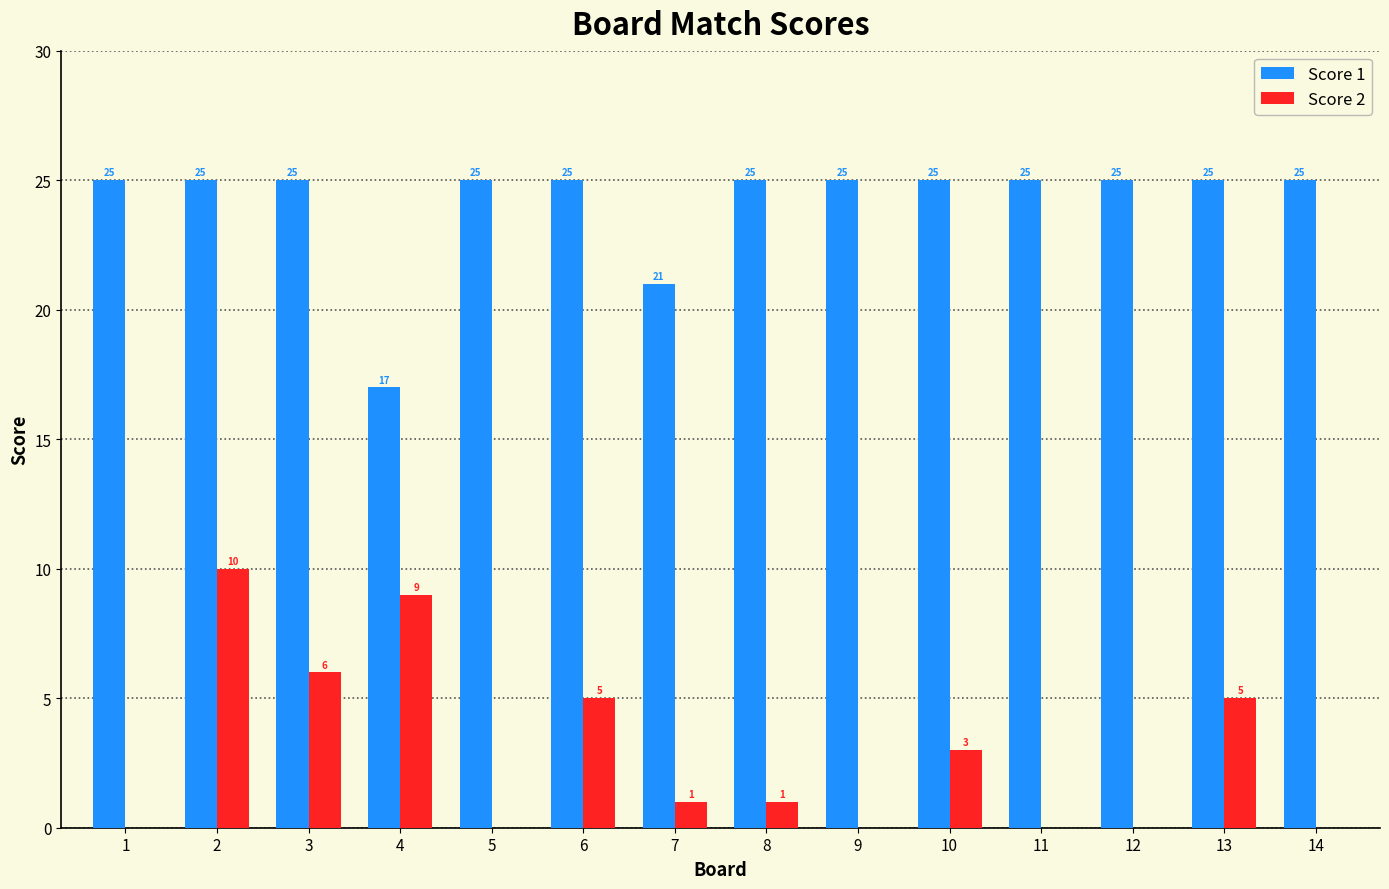

Are the bars grouped side by side (vs. stacked)?

Yes